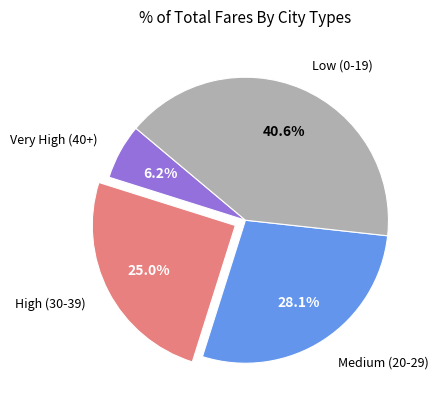

Do High (30-39) and Very High (40+) together represent more than half of the pie?

No